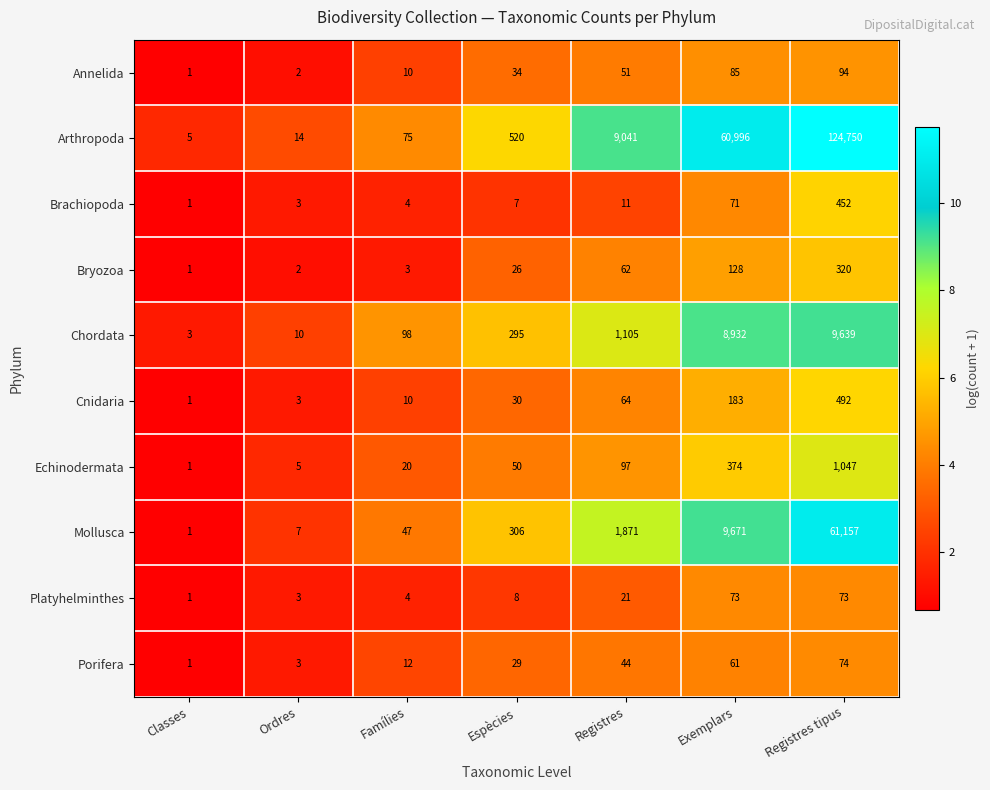

True or false: Chordata has a value of 95 at Espècies.

False